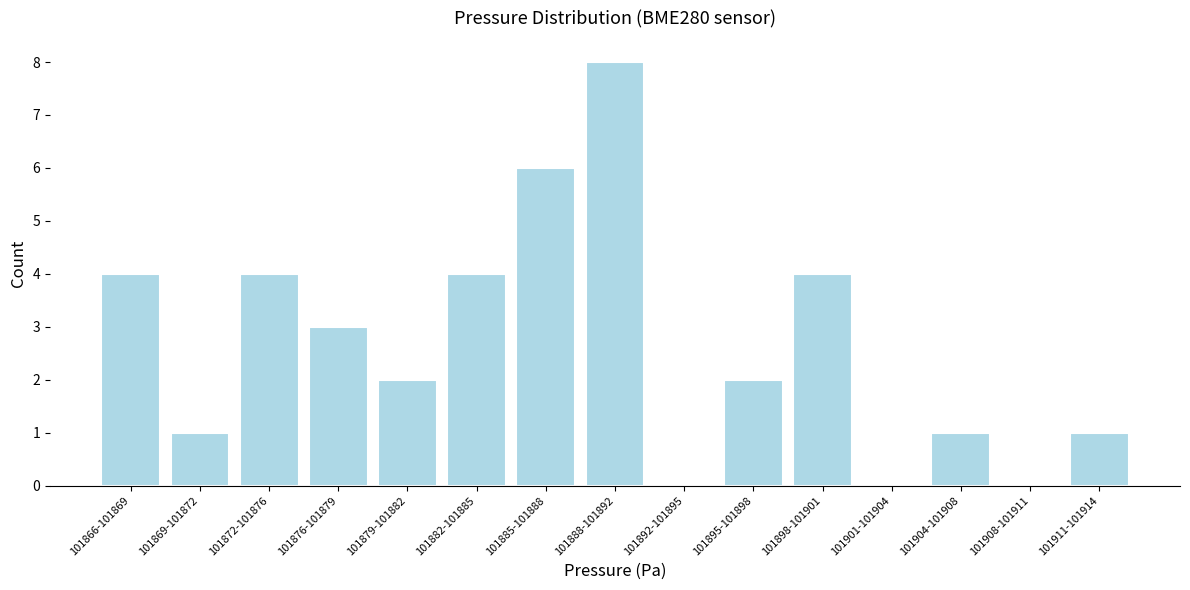

Reading left to right, what are all the values shown in this chart?

101866-101869=4	101869-101872=1	101872-101876=4	101876-101879=3	101879-101882=2	101882-101885=4	101885-101888=6	101888-101892=8	101892-101895=0	101895-101898=2	101898-101901=4	101901-101904=0	101904-101908=1	101908-101911=0	101911-101914=1